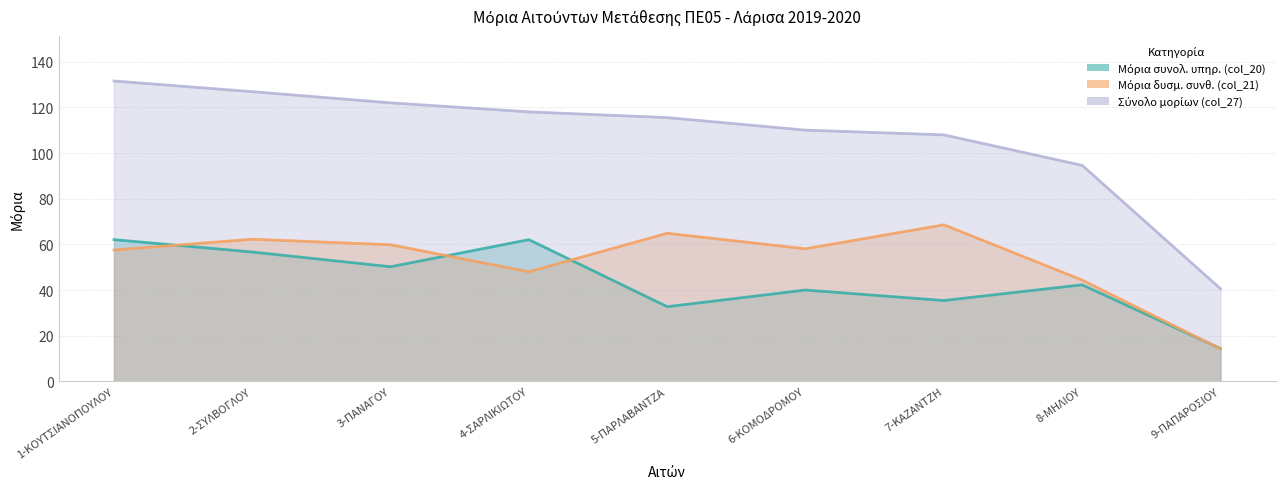

What is the highest value of the Μόρια δυσμ. συνθ. (col_21) series?

68.6